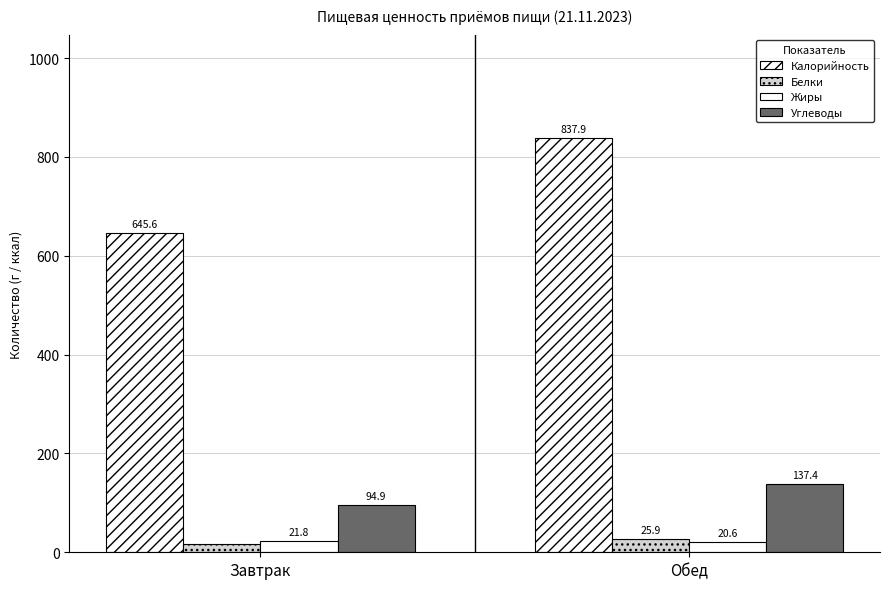

Which category has the highest value across all series?

Обед